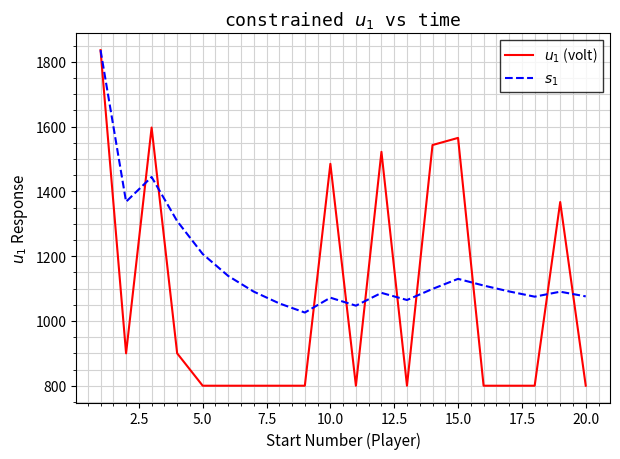

After their last crossing, which series has the higher values: $s_1$ or $u_1$ (volt)?

$s_1$